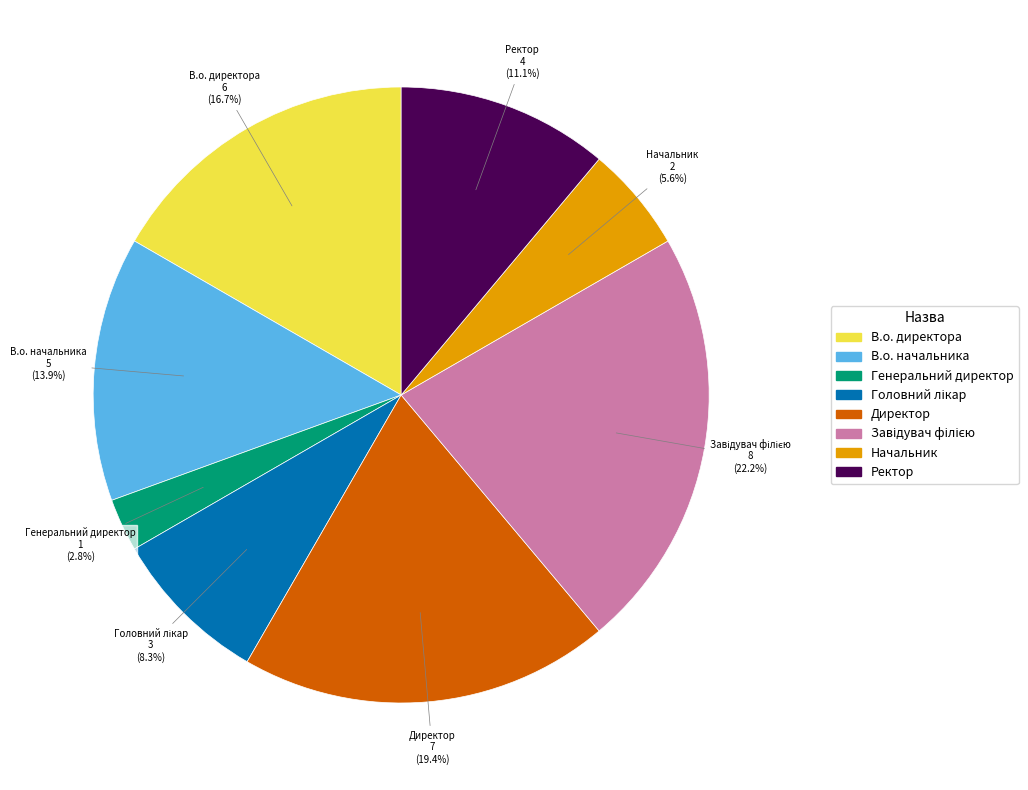

How many slices are in this pie chart?

8